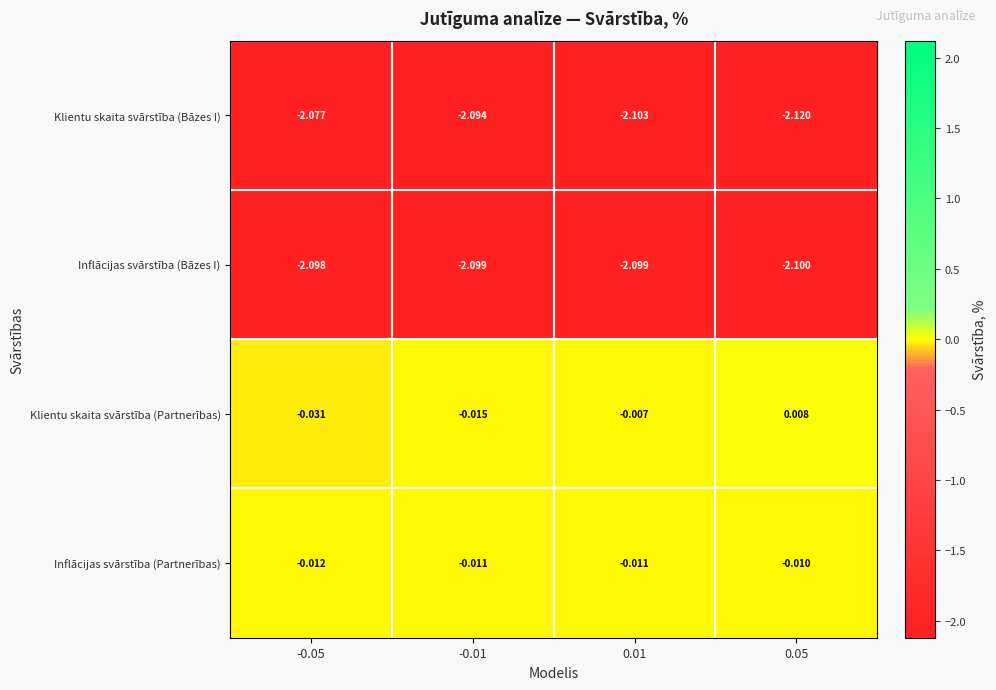

What is the smallest value displayed?

-2.1